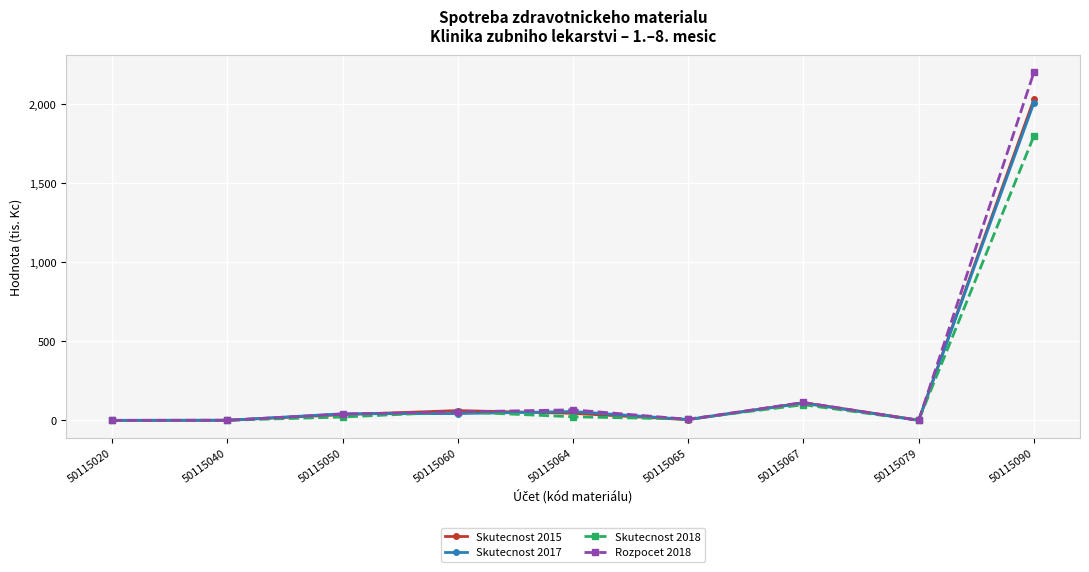

Where is Rozpocet 2018 nearest to the value 1100?

50115067